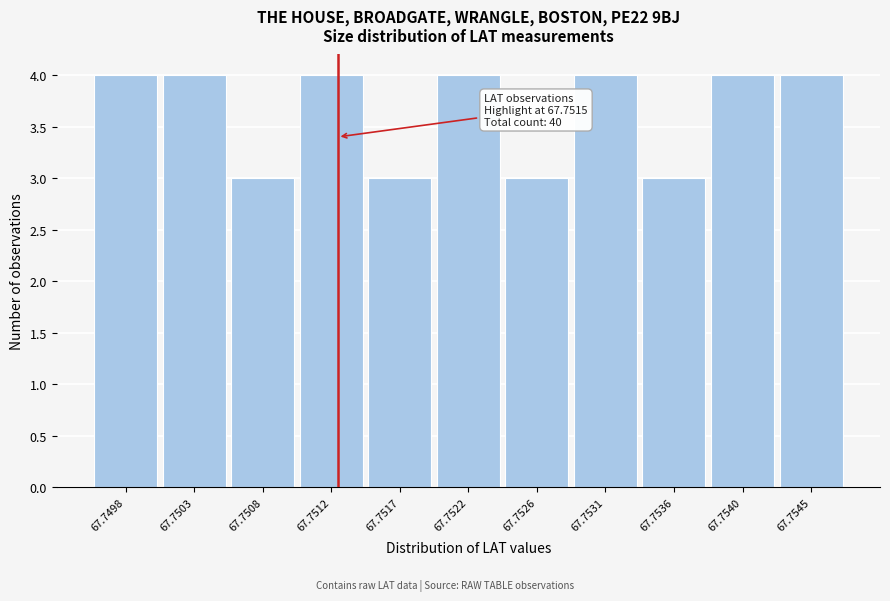

Reading left to right, what are all the values shown in this chart?

67.7498=4	67.7503=4	67.7508=3	67.7512=4	67.7517=3	67.7522=4	67.7526=3	67.7531=4	67.7536=3	67.7540=4	67.7545=4